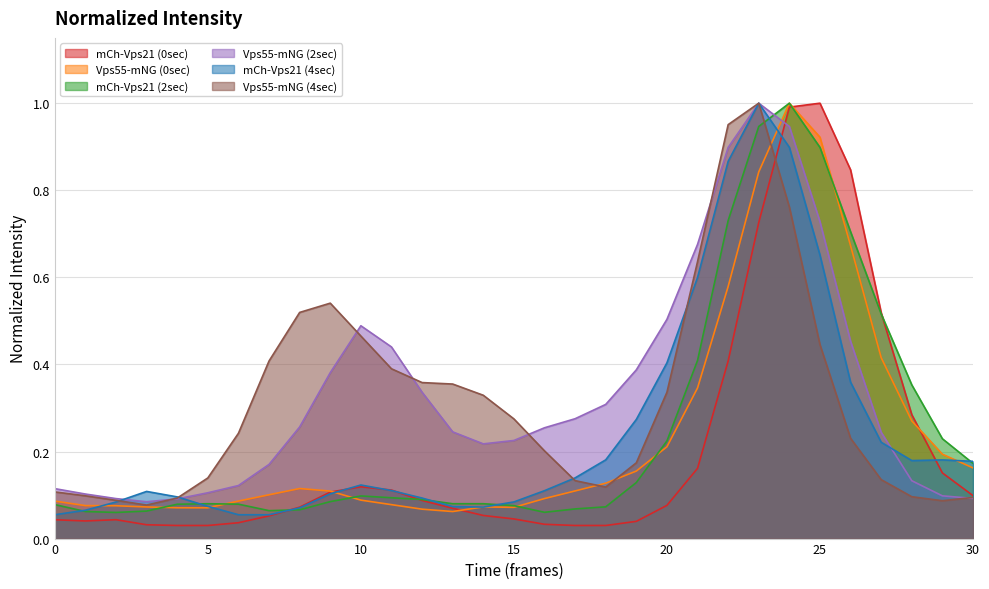

Which has a higher value, 26 or 29?

26